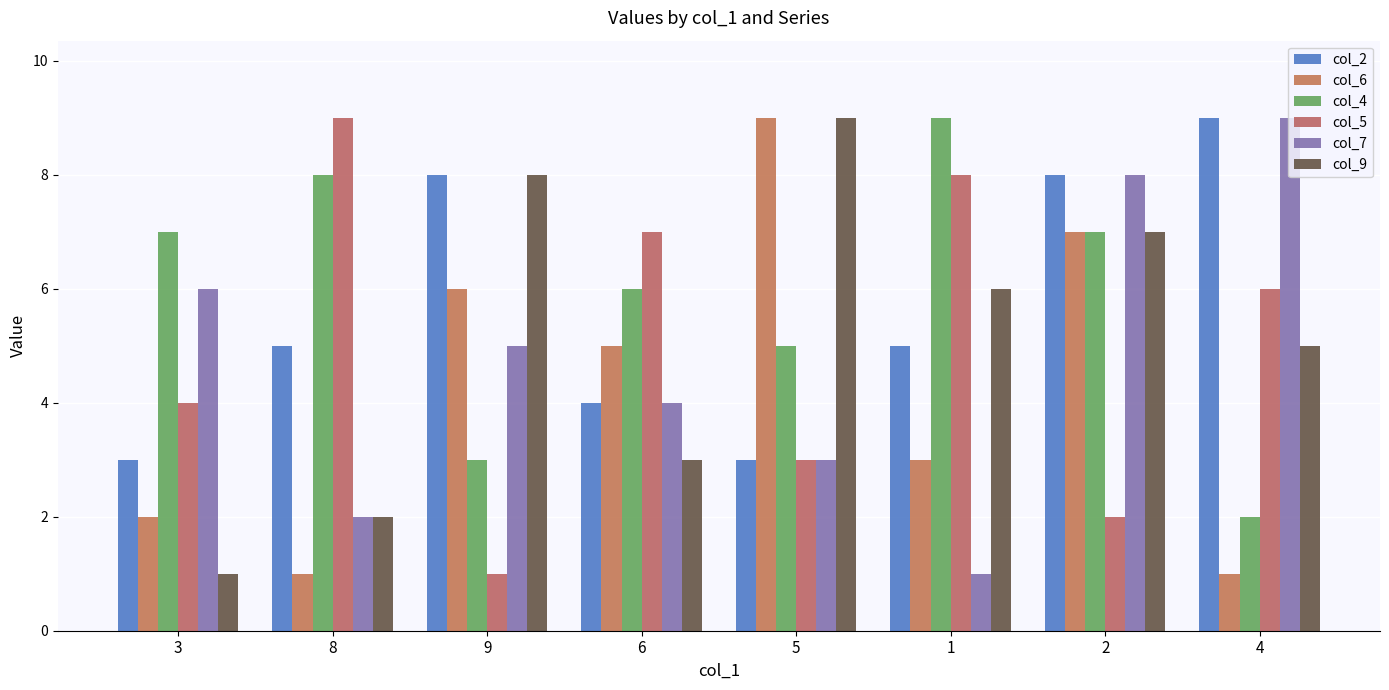

Reading left to right, extract all data points from this chart.

col_2: 3	5	8	4	3	5	8	9
col_6: 2	1	6	5	9	3	7	1
col_4: 7	8	3	6	5	9	7	2
col_5: 4	9	1	7	3	8	2	6
col_7: 6	2	5	4	3	1	8	9
col_9: 1	2	8	3	9	6	7	5